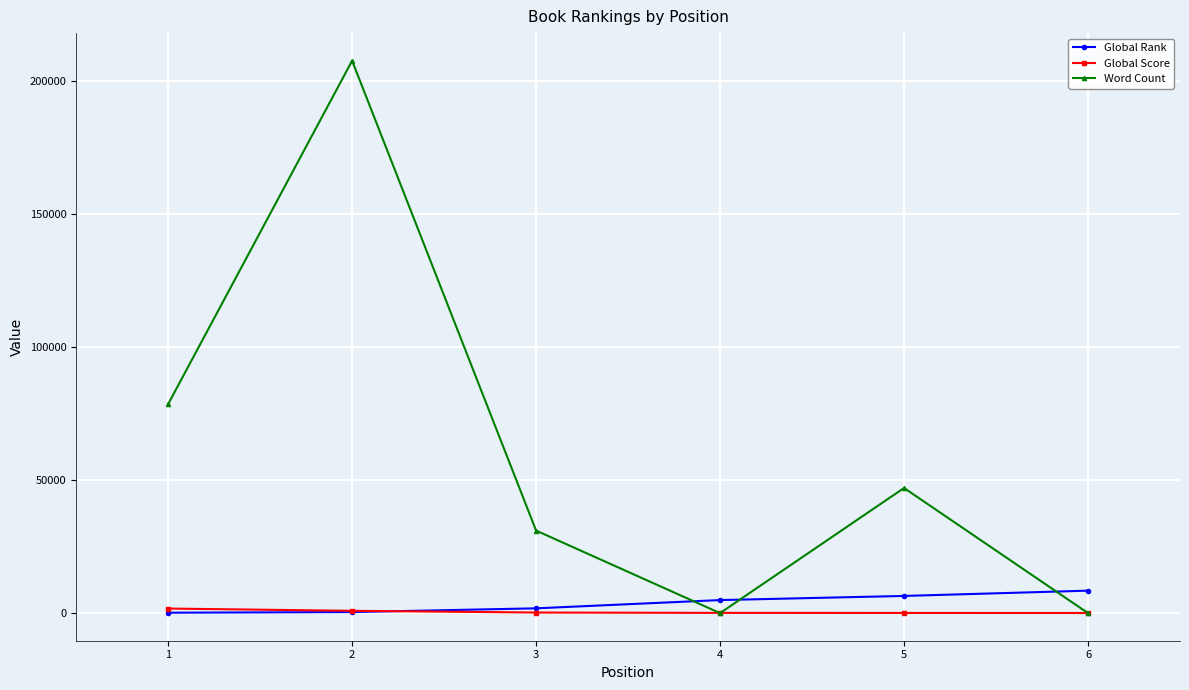

How many categories are shown in the chart?

6